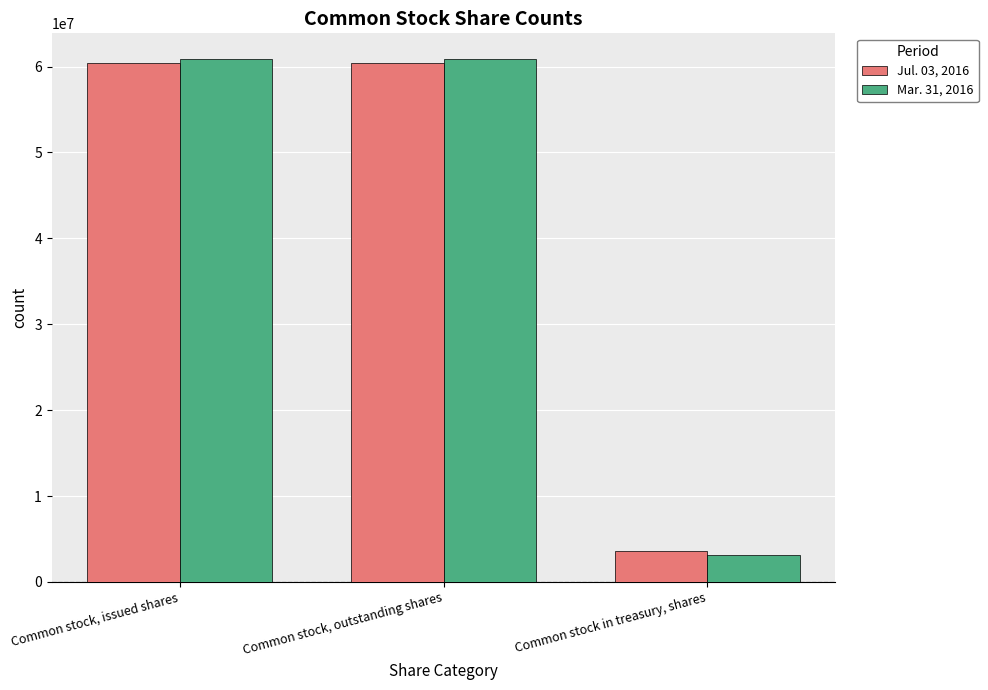

Is it true that Mar. 31, 2016 equals 60825914 at Common stock, outstanding shares?

True